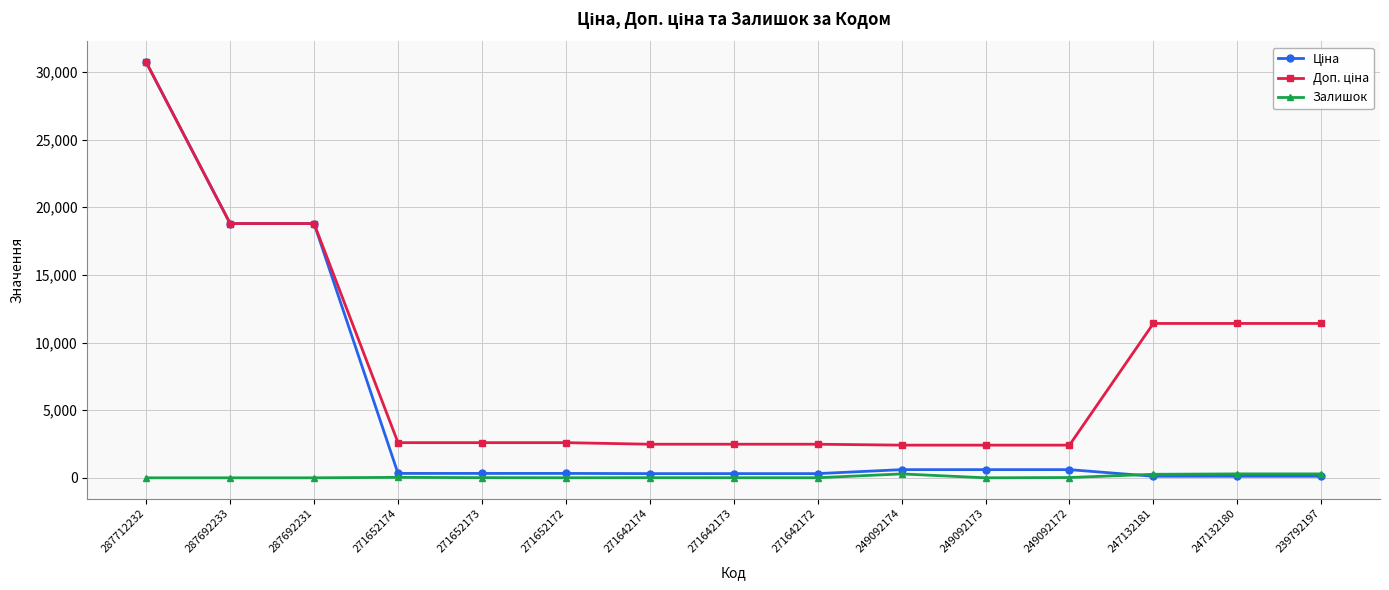

At which label does Залишок first exceed 9?

271652174